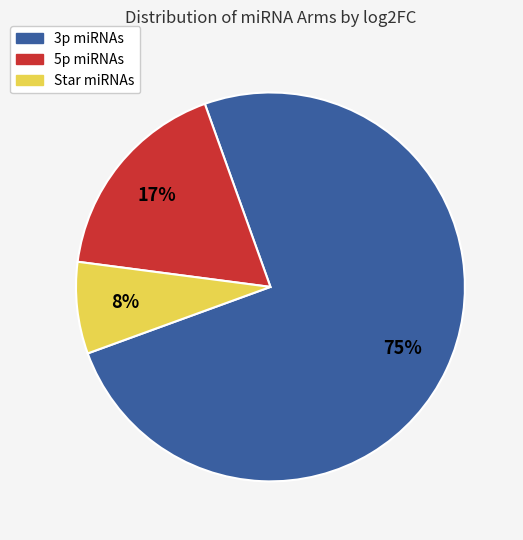

Between Star miRNAs and 3p miRNAs, which is larger?

3p miRNAs